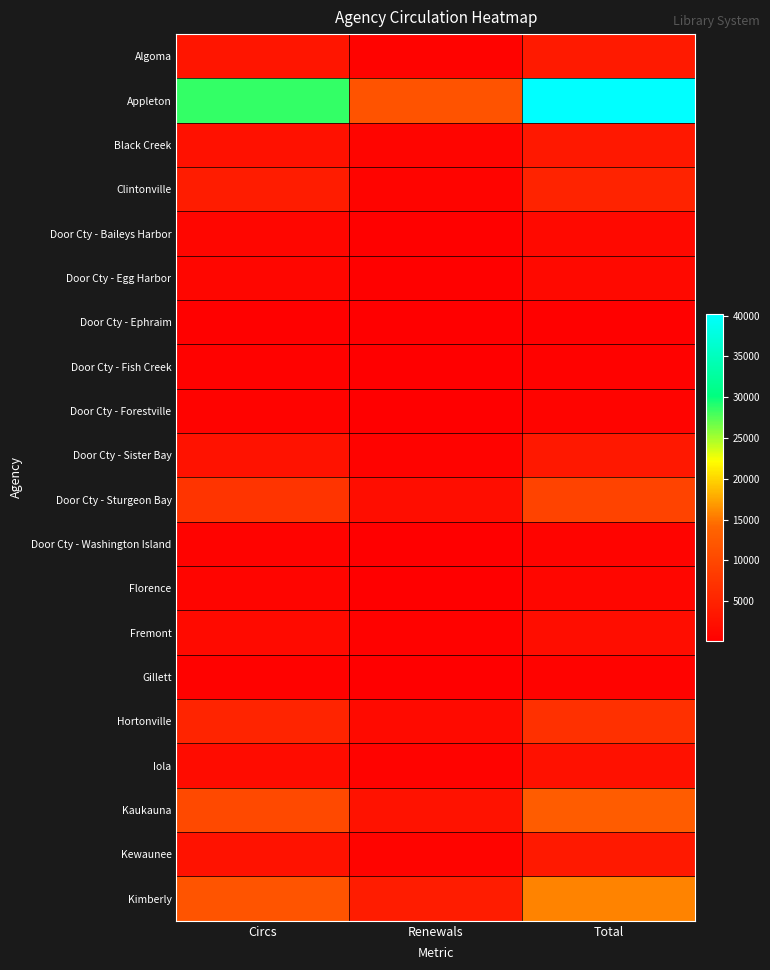

At how many categories does at least one series exceed 12410?

2